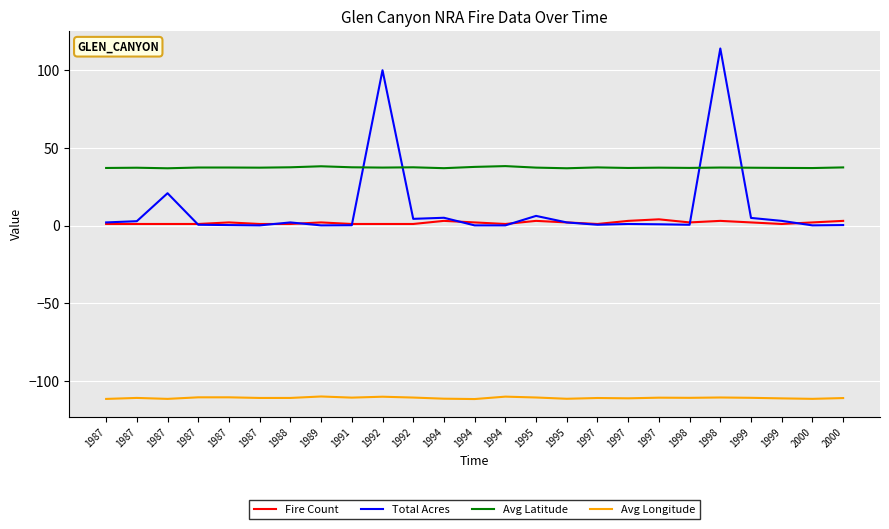

What is the sum of all Avg Longitude values?

-2774.4